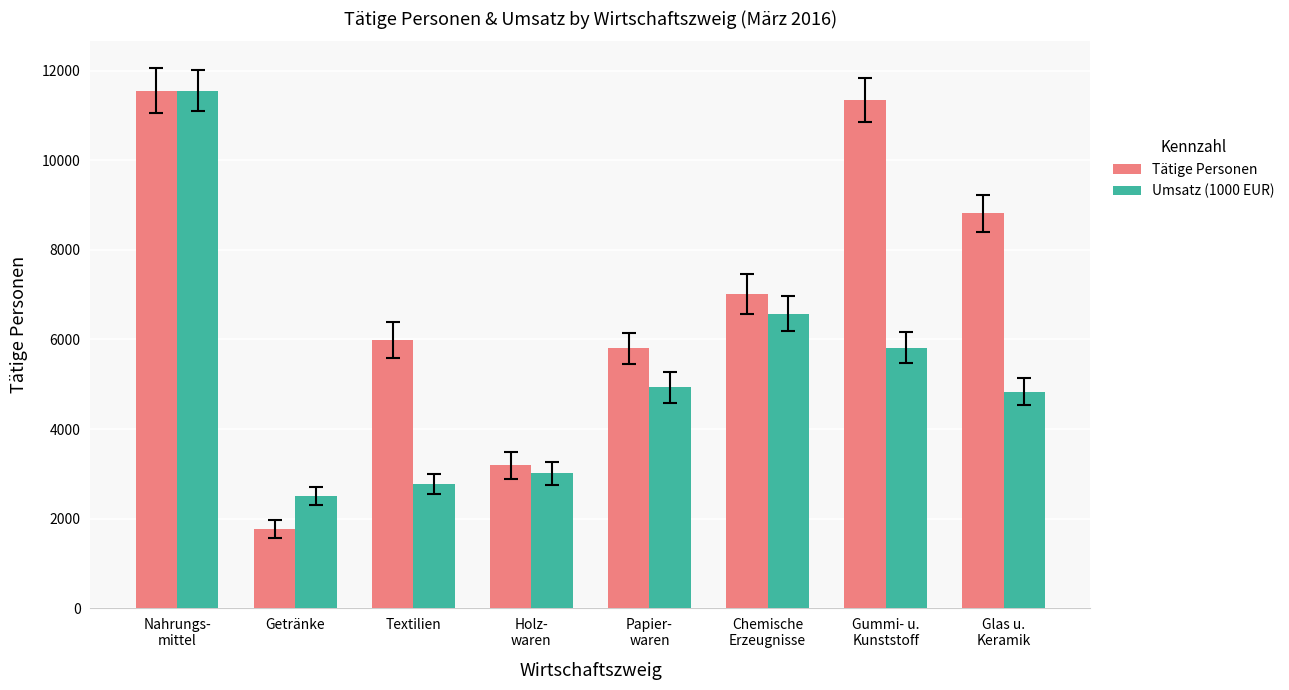

What is the sum of the Tätige Personen values at Textilien and Getränke?

7745.0